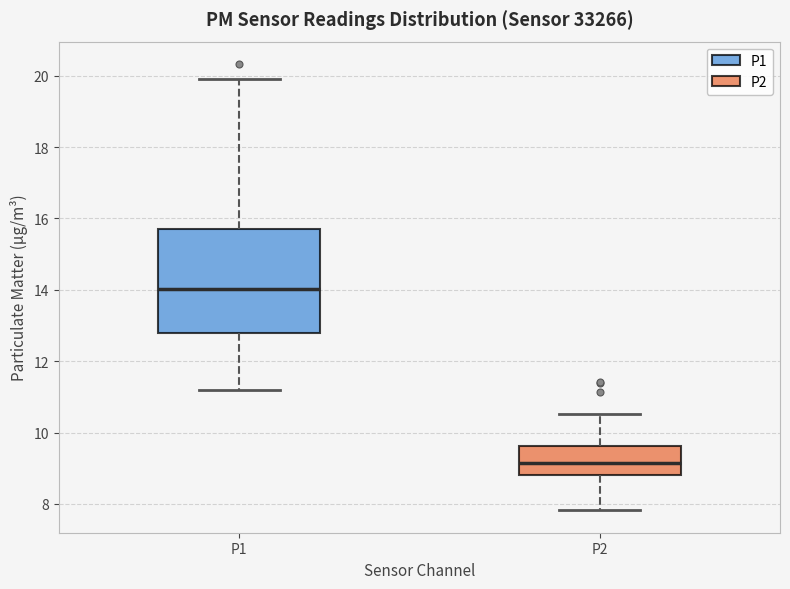

Comparing the boxes themselves (not the whiskers), which one is the tallest?

P1